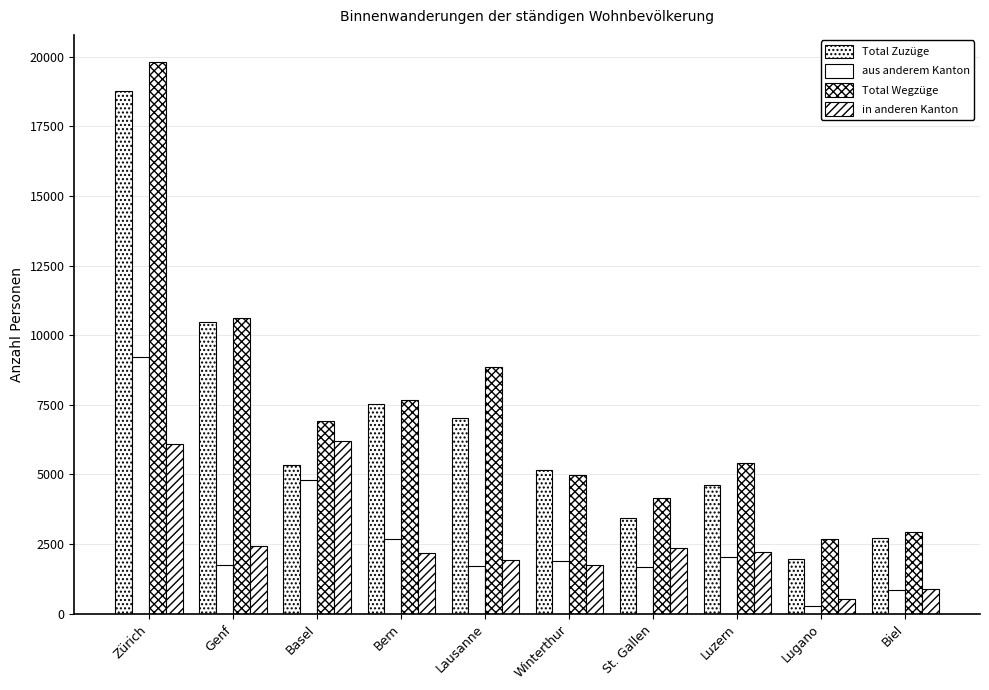

Reading left to right, what are all the values shown in this chart?

Total Zuzüge: 18775	10488	5347	7511	7044	5176	3440	4636	1974	2722
aus anderem Kanton: 9227	1744	4806	2668	1714	1876	1687	2041	267	841
Total Wegzüge: 19791	10619	6911	7663	8863	4988	4152	5421	2692	2941
in anderen Kanton: 6081	2438	6205	2182	1921	1745	2349	2198	537	890